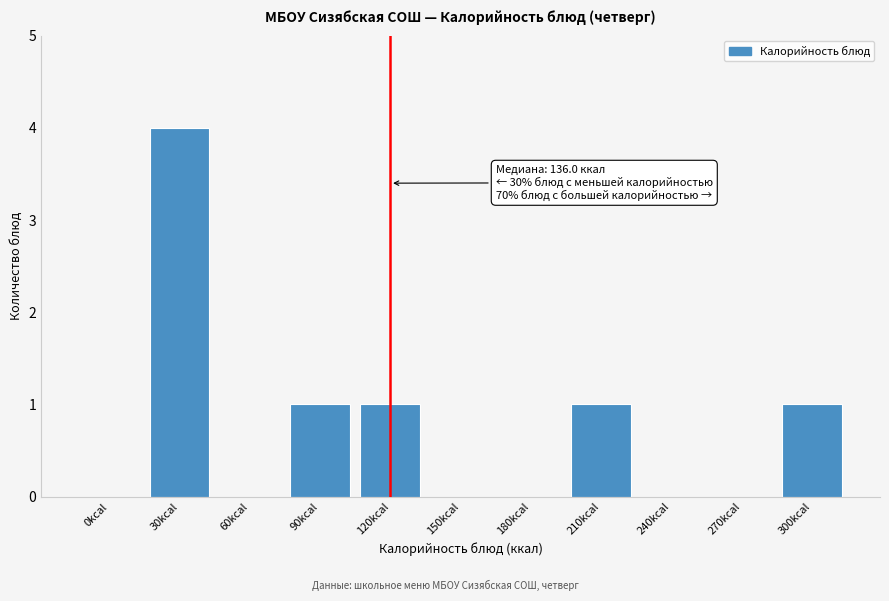

Reading left to right, transcribe all the data shown in this chart.

0kcal=0	30kcal=4	60kcal=0	90kcal=1	120kcal=1	150kcal=0	180kcal=0	210kcal=1	240kcal=0	270kcal=0	300kcal=1